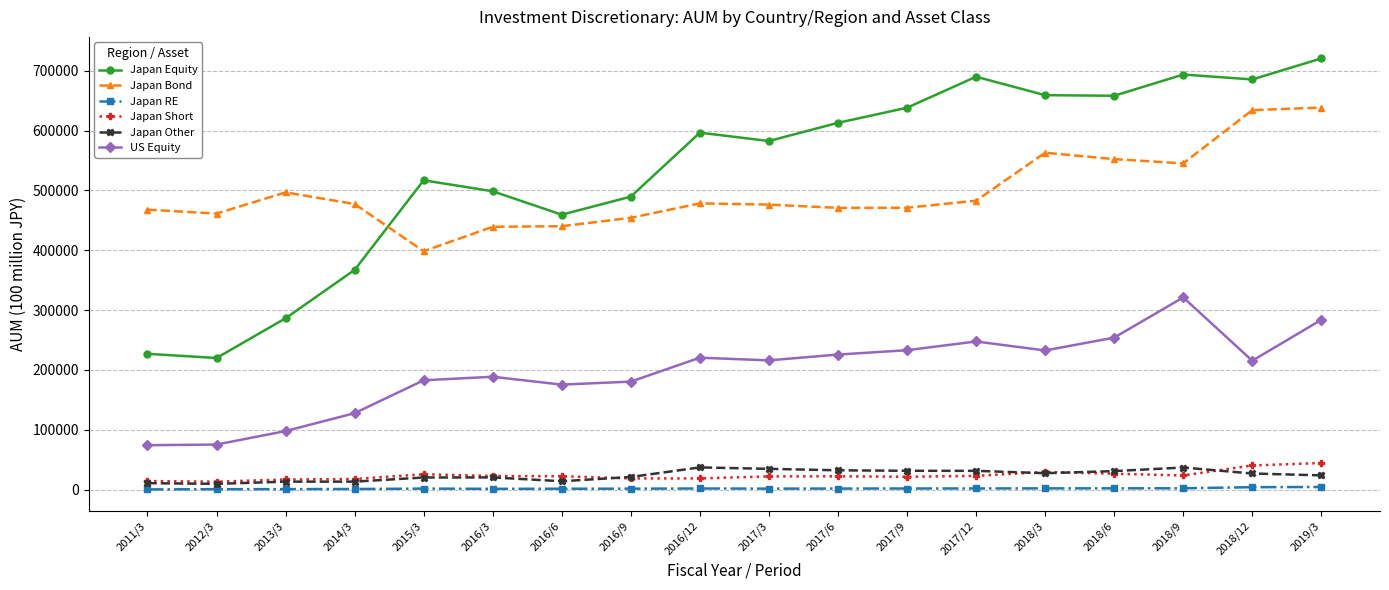

At which label does Japan Other first exceed 26809?

2016/12